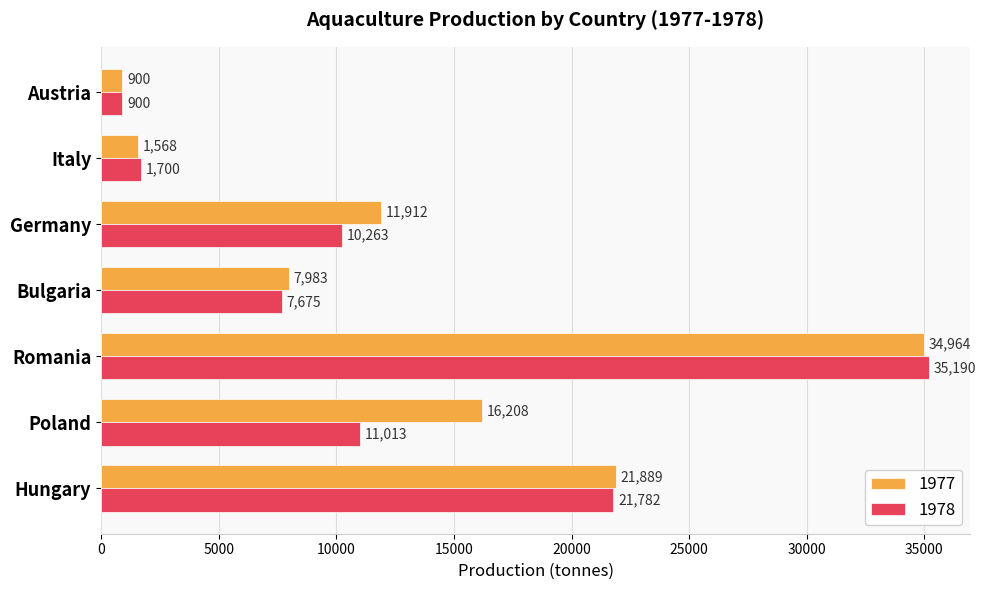

Where is 1978 nearest to the value 18045?

Hungary